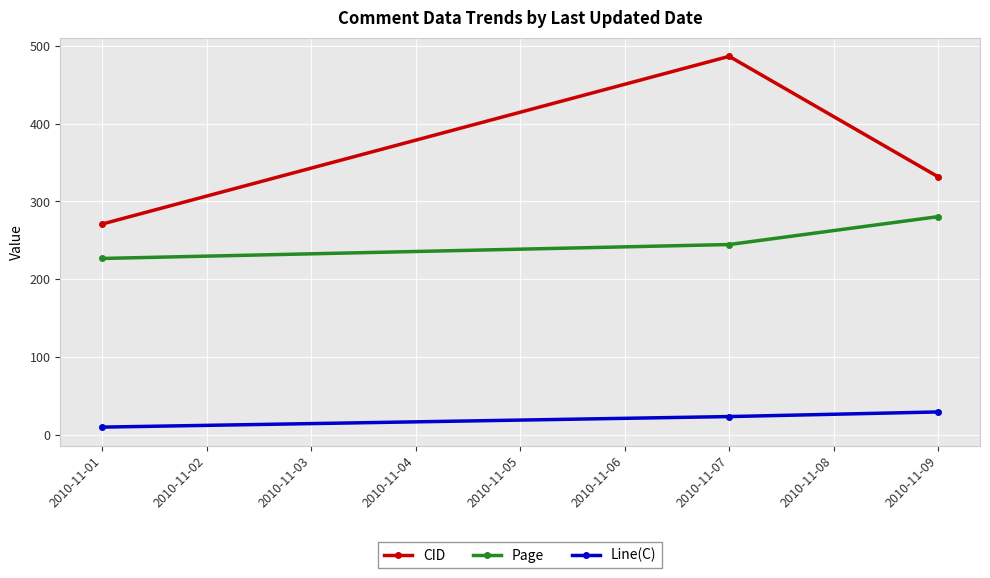

How many distinct data groups are displayed?

3